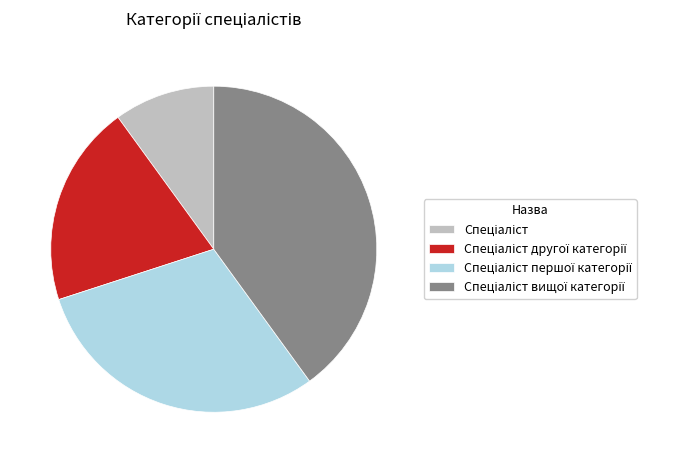

Is there a majority slice in this chart?

No